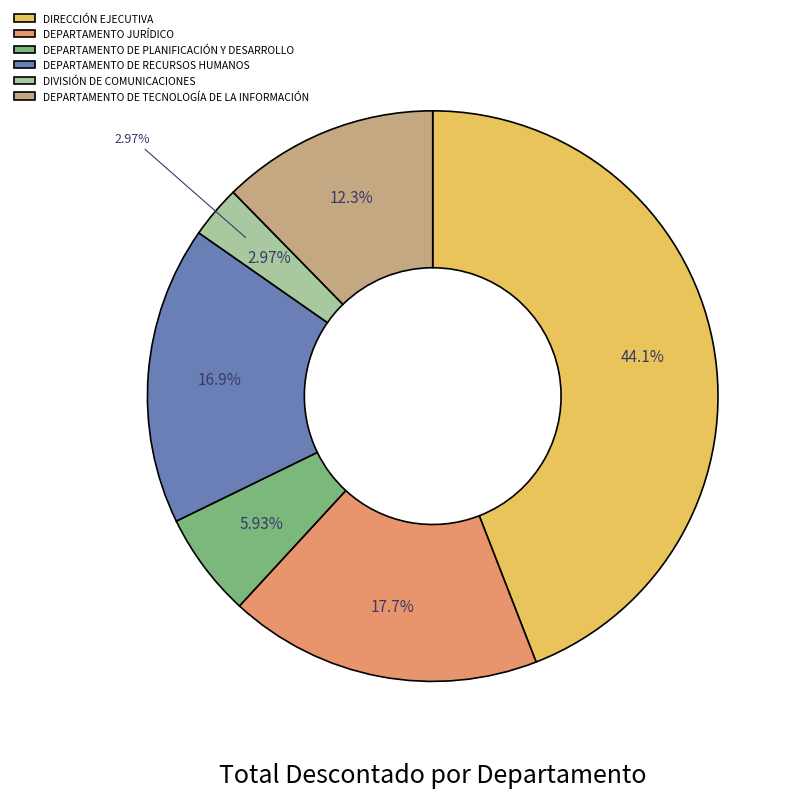

Which has a higher value, DEPARTAMENTO JURÍDICO or DEPARTAMENTO DE PLANIFICACIÓN Y DESARROLLO?

DEPARTAMENTO JURÍDICO